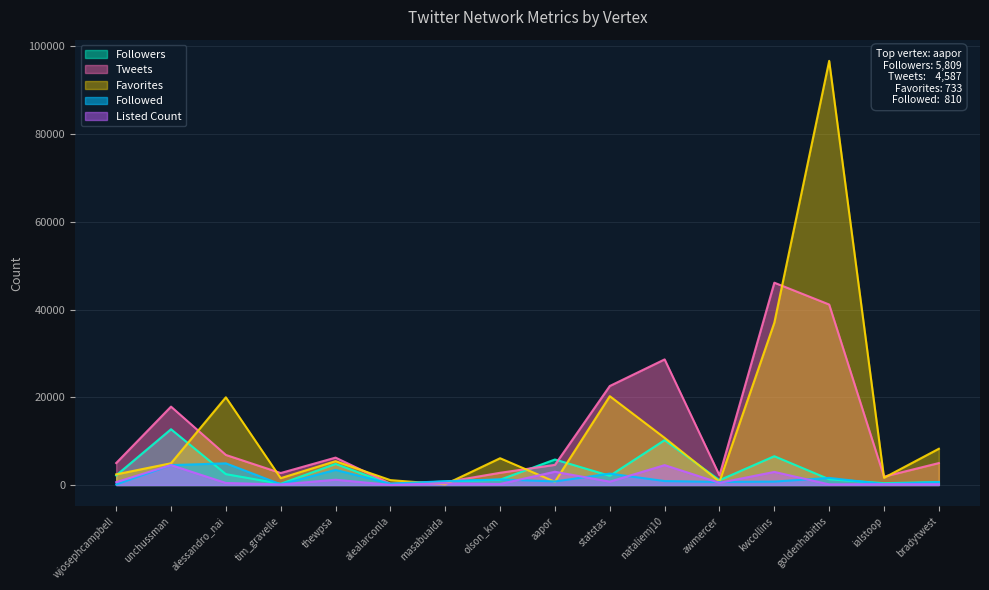

True or false: Favorites and Followed cross at least once.

True